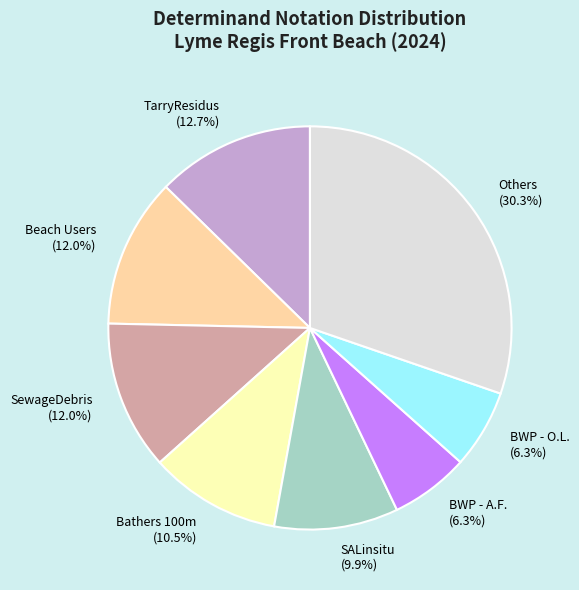

Is it true that BWP - O.L. is 6% of the pie?

True